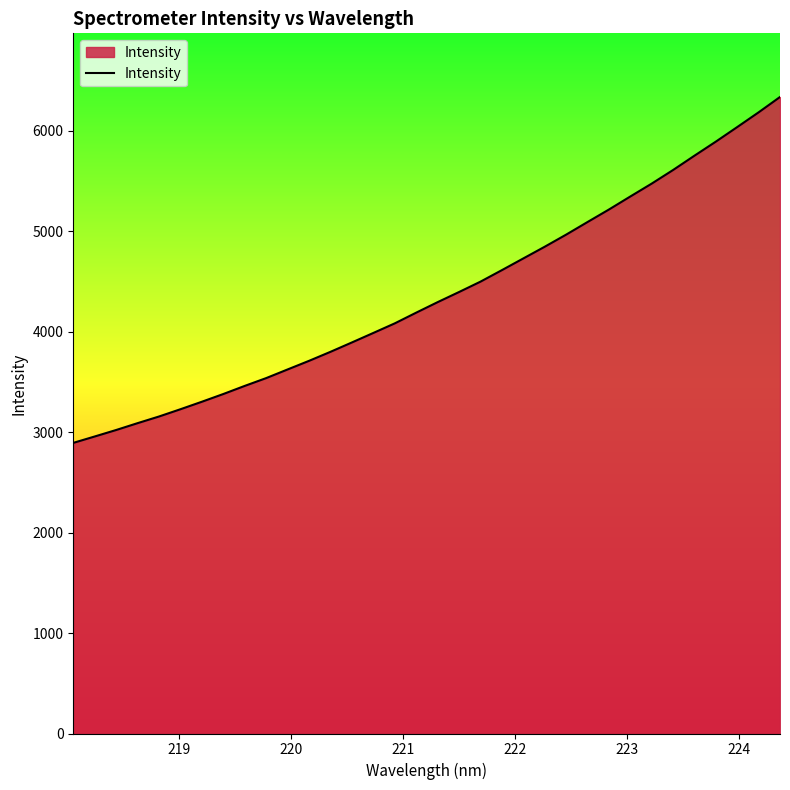

What is the difference between the maximum and minimum values?

3443.2